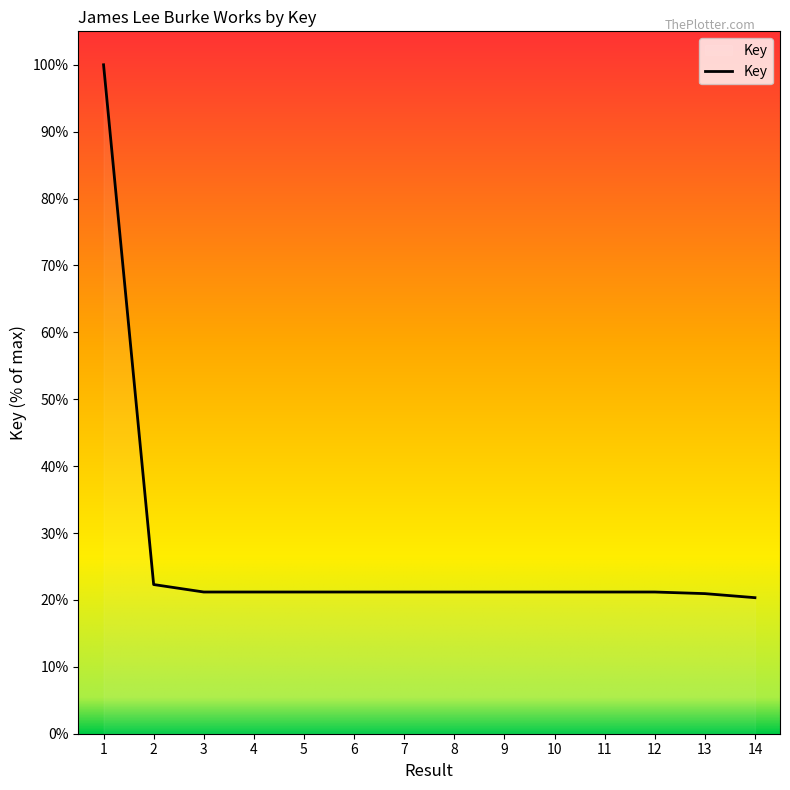

What is the minimum value shown in the chart?

20.3